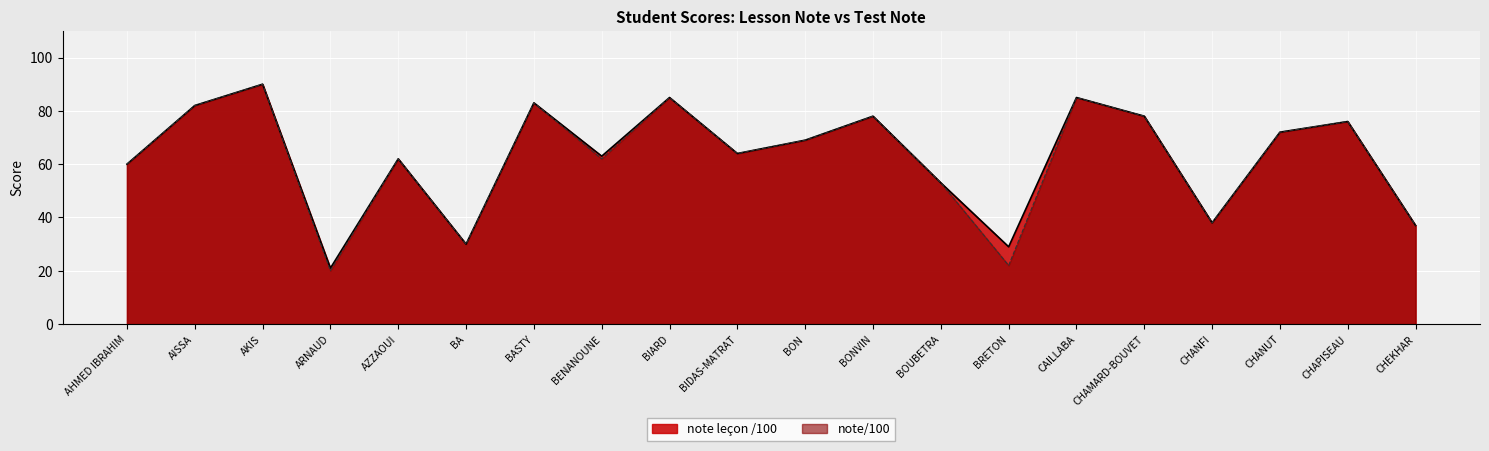

Where is the first local maximum for note/100?

AKIS